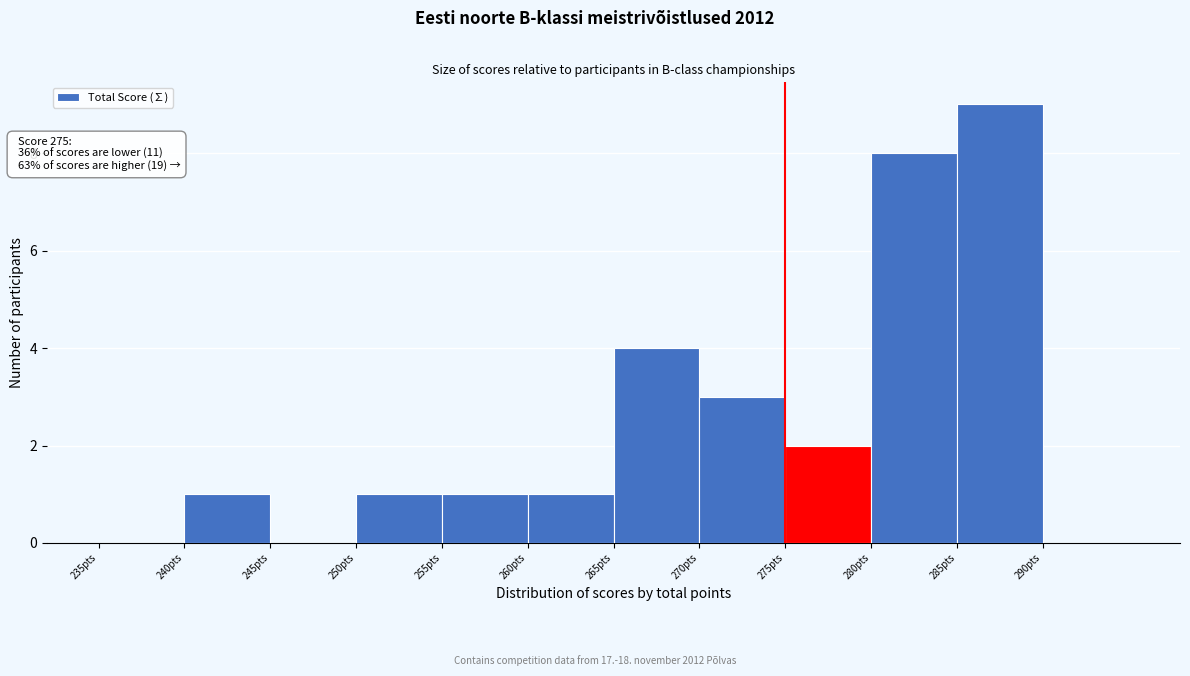

Which range on the x-axis has the tallest bar?

285 to 290